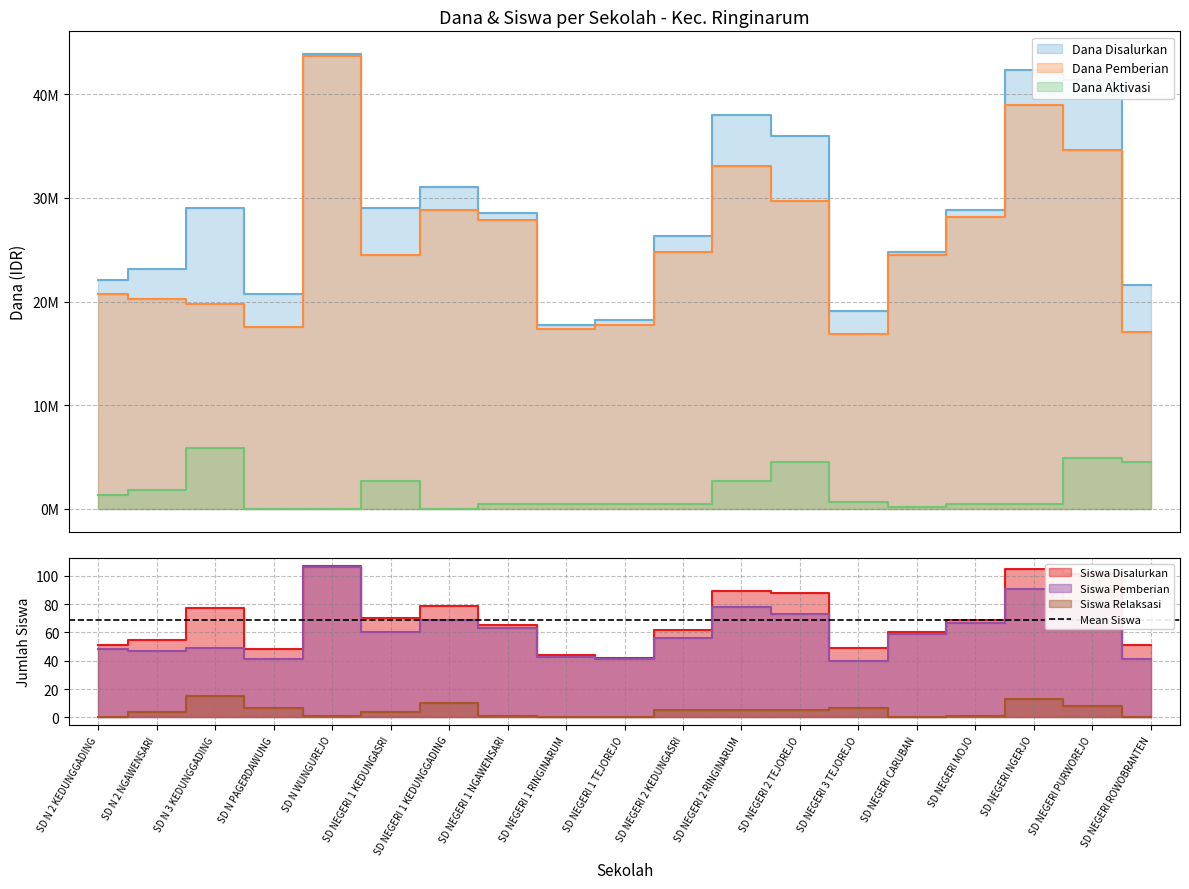

What is the difference between the Siswa Disalurkan values at SD NEGERI 1 TEJOREJO and SD NEGERI PURWOREJO?

59